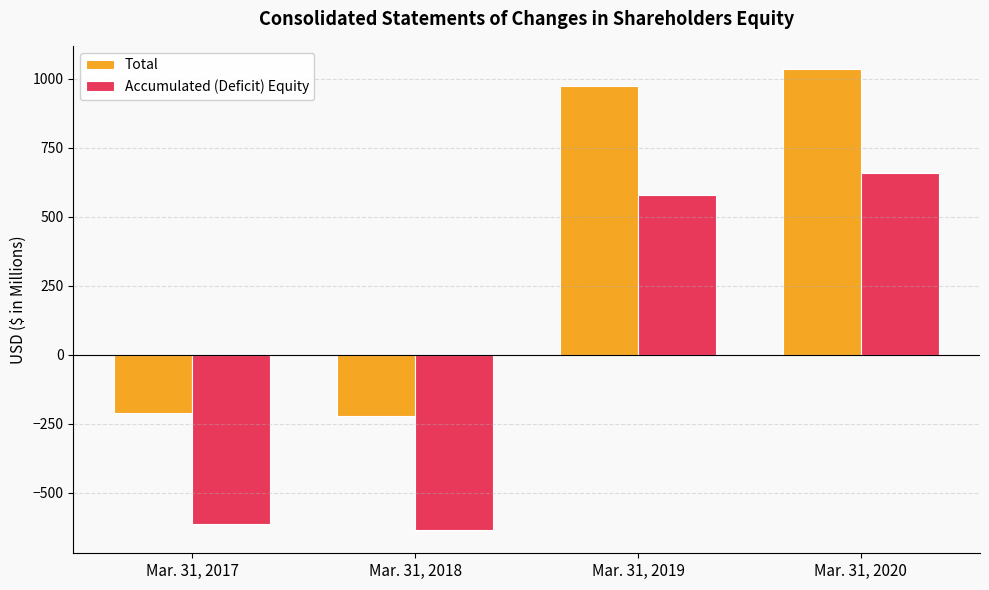

What is the difference between the second highest and second lowest values in the Total series?

1186.6